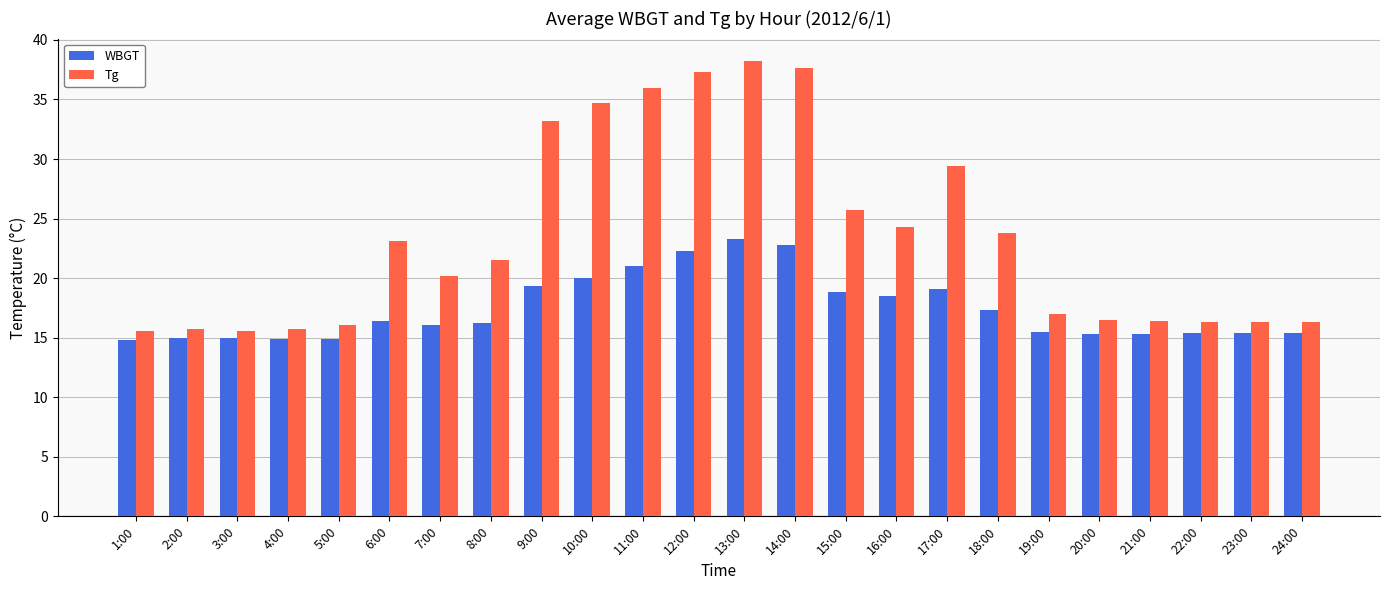

What is the smallest value displayed?

14.8